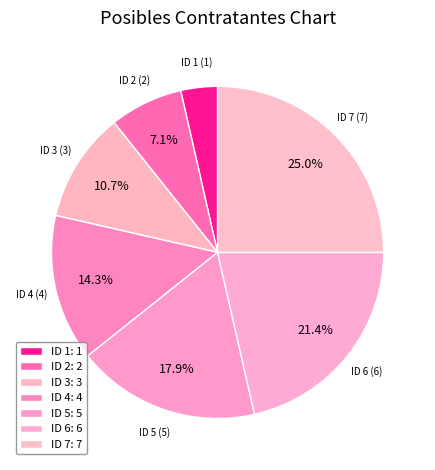

How many segments does this pie chart have?

7